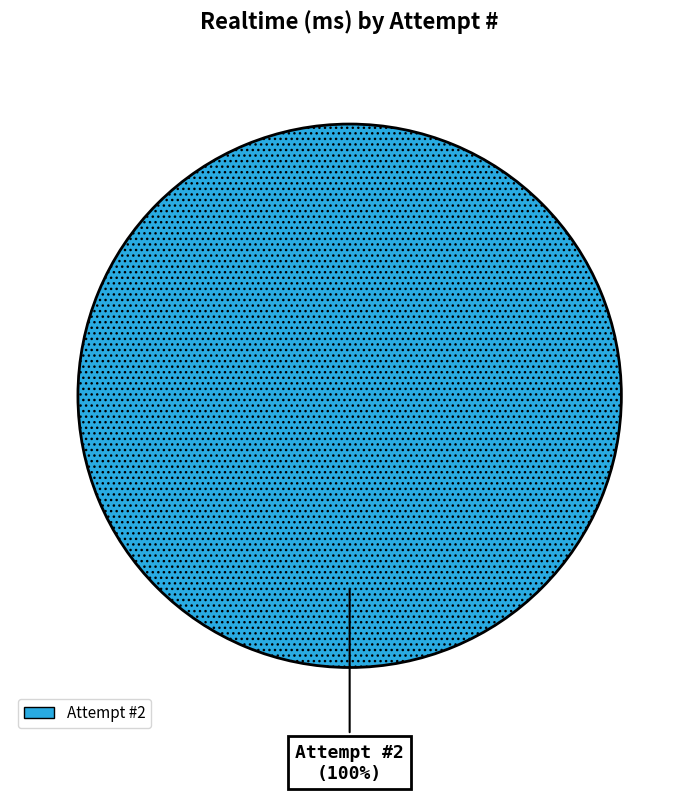

Rank the categories by value from highest to lowest.

Attempt #2